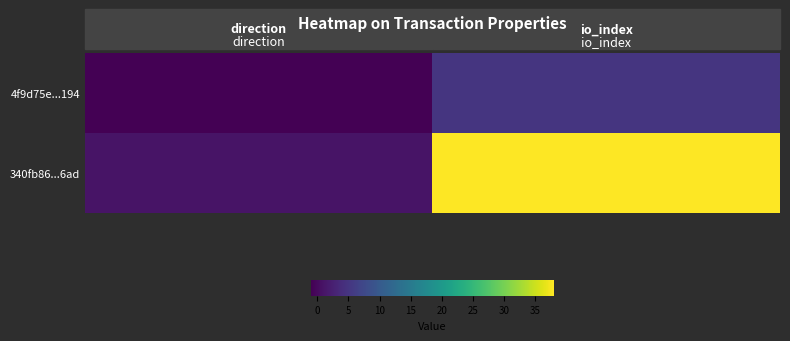

Between io_index and direction, which is larger?

io_index